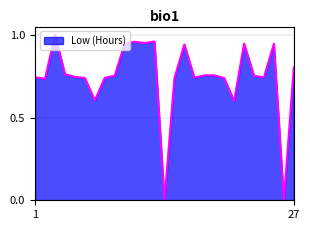

True or false: the data has more than 0 interior local peaks.

True